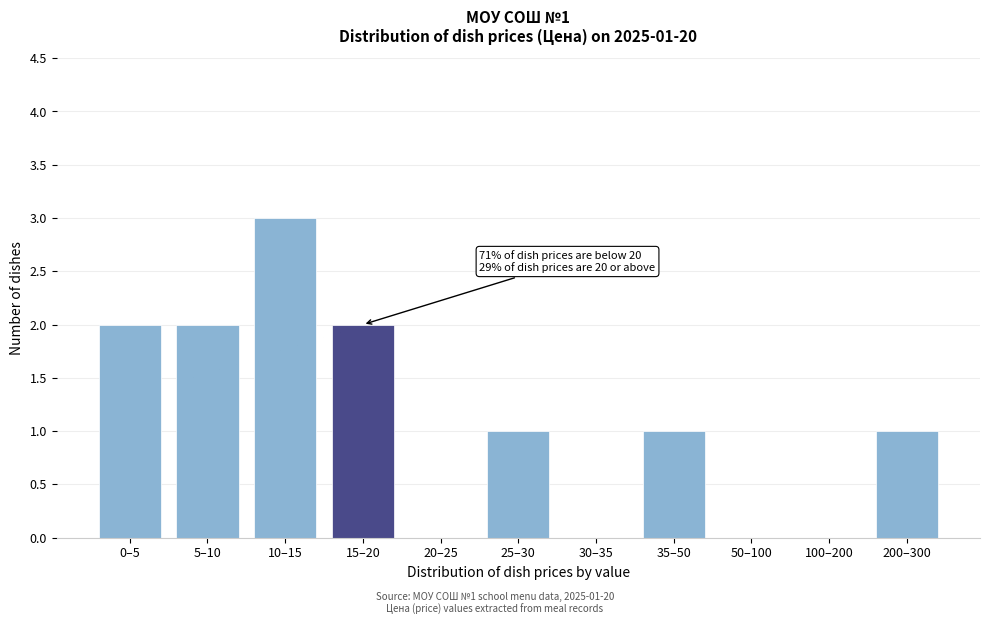

Reading left to right, transcribe all the data shown in this chart.

0–5=2	5–10=2	10–15=3	15–20=2	20–25=0	25–30=1	30–35=0	35–50=1	50–100=0	100–200=0	200–300=1